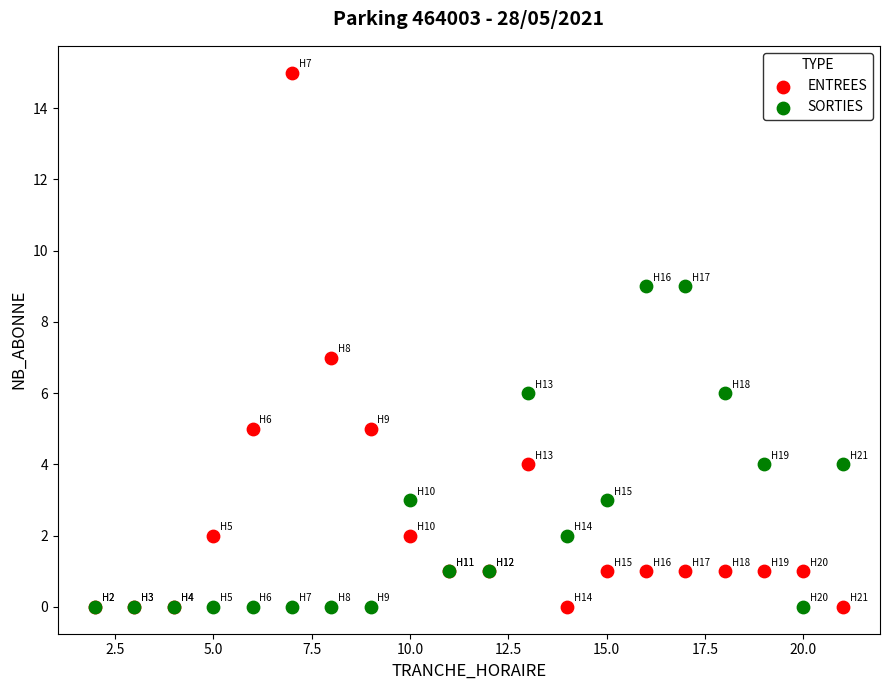

Which series reaches the maximum Y coordinate?

ENTREES